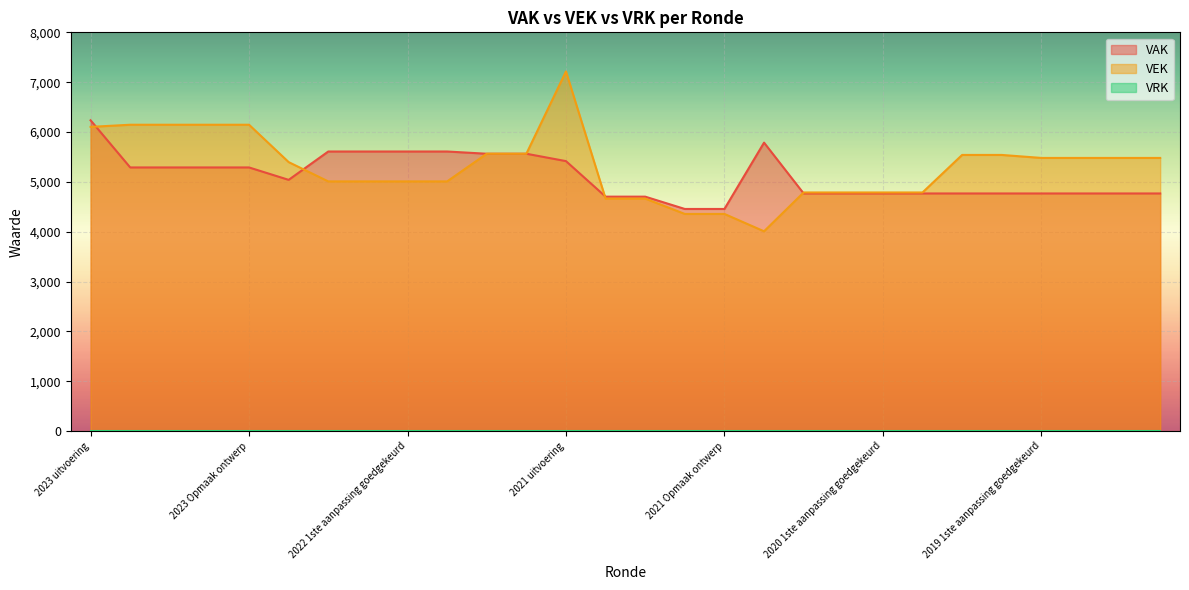

Reading right to left, what are all the values shown in this chart?

VAK: 4767	4767	4767	4767	4767	4767	4767	4767	4767	4767	5787	4456	4456	4703	4703	5416	5564	5564	5609	5609	5609	5609	5040	5289	5289	5289	5289	6235
VEK: 5480	5480	5480	5480	5540	5540	4787	4787	4787	4787	4008	4356	4356	4664	4664	7216	5564	5564	5009	5009	5009	5009	5396	6146	6146	6146	6146	6103